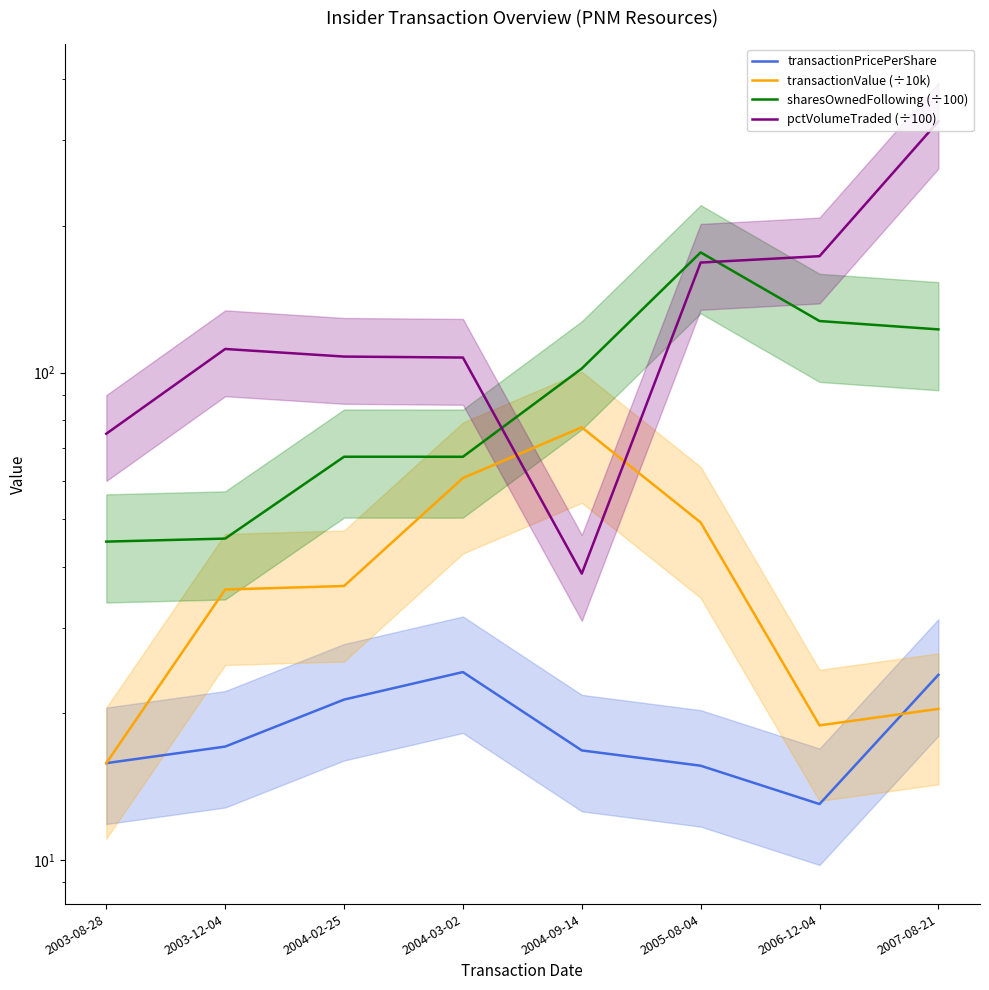

What is the label of the 3rd point from the left?

2004-02-25